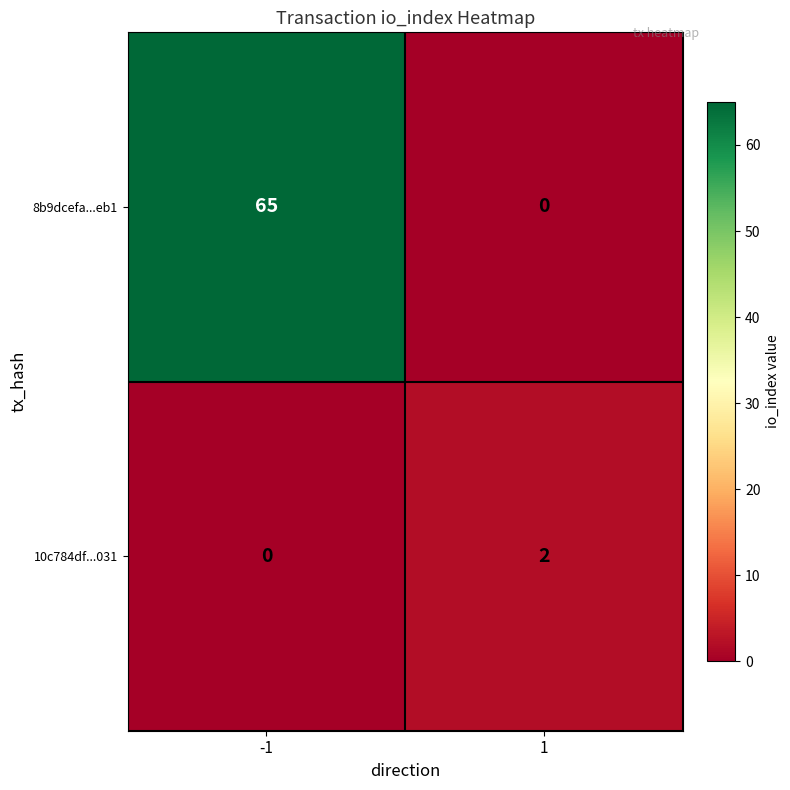

Which series has the largest total across all categories?

8b9dcefa...eb1